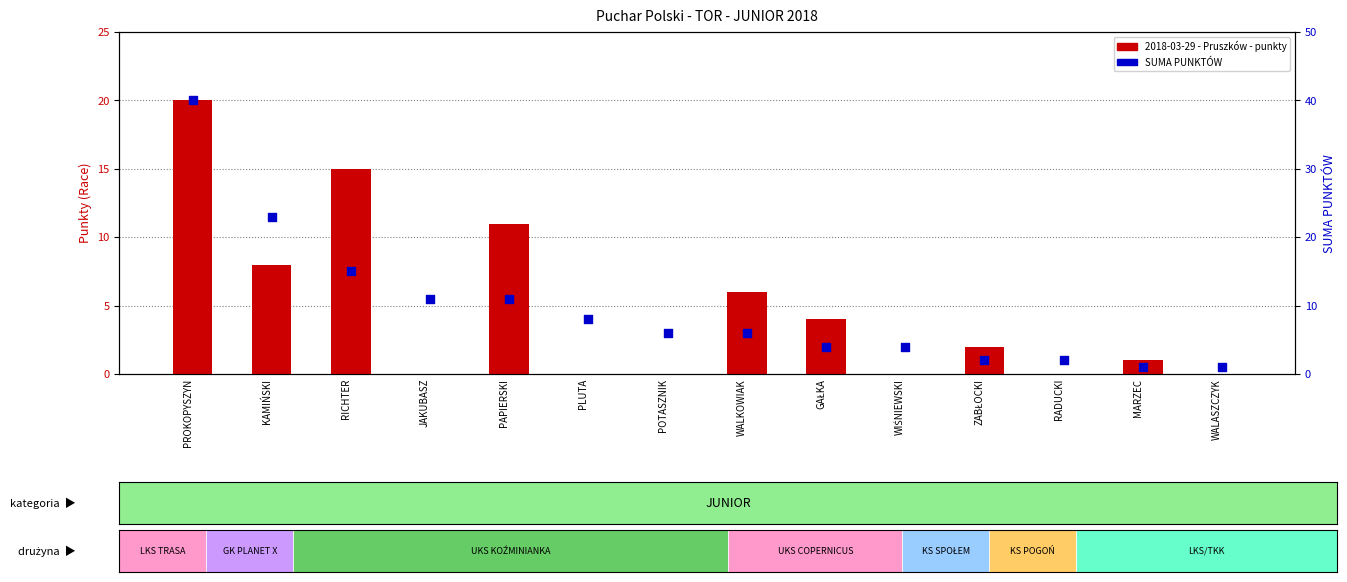

At how many categories does at least one series exceed 13?

3